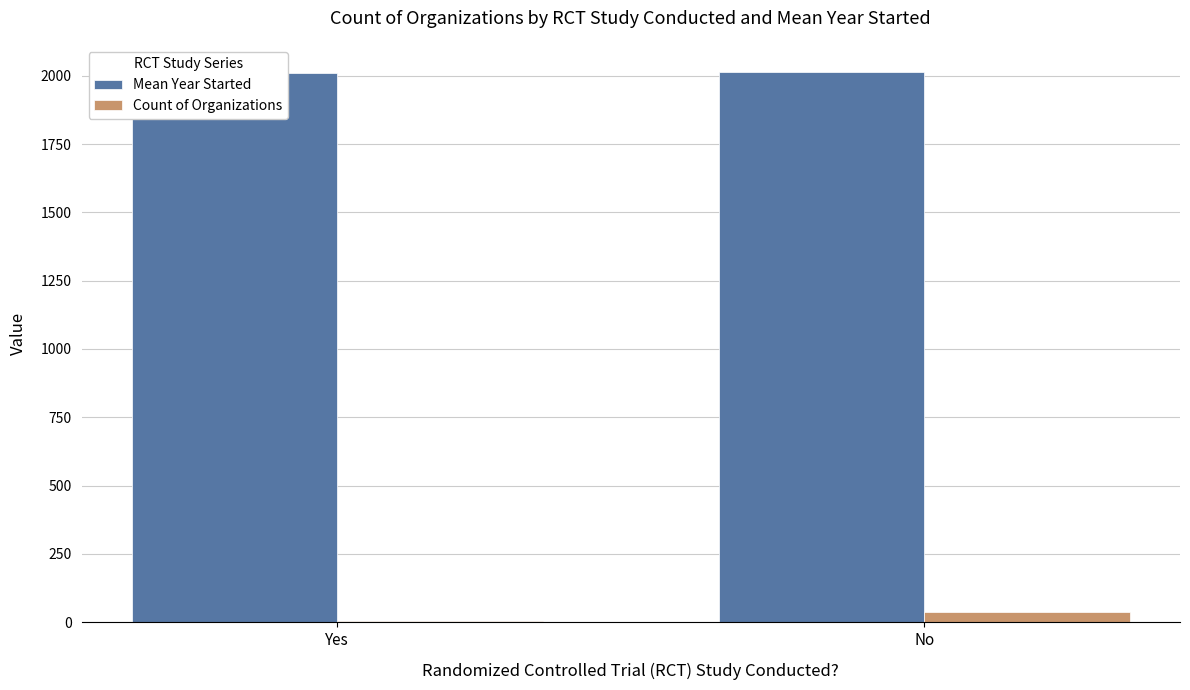

Reading left to right, list all the values displayed in this chart.

Mean Year Started: Yes=2009.8	No=2012.5
Count of Organizations: Yes=6.0	No=36.0